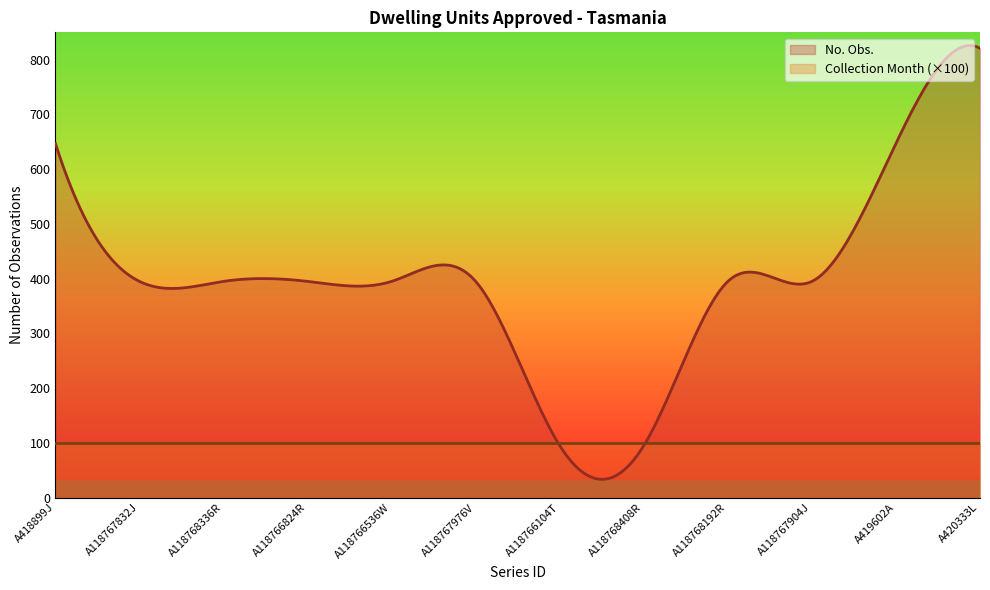

The value of Collection Month at A118767832J is 2. True or false?

False